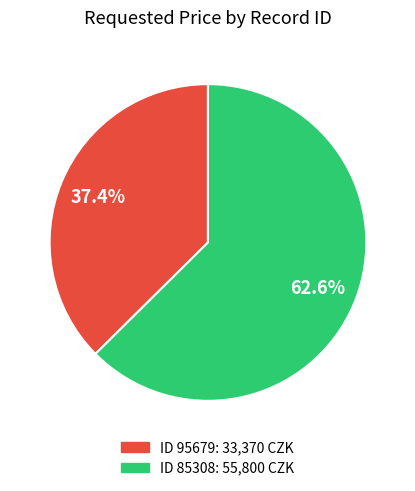

Is there a majority slice in this chart?

Yes